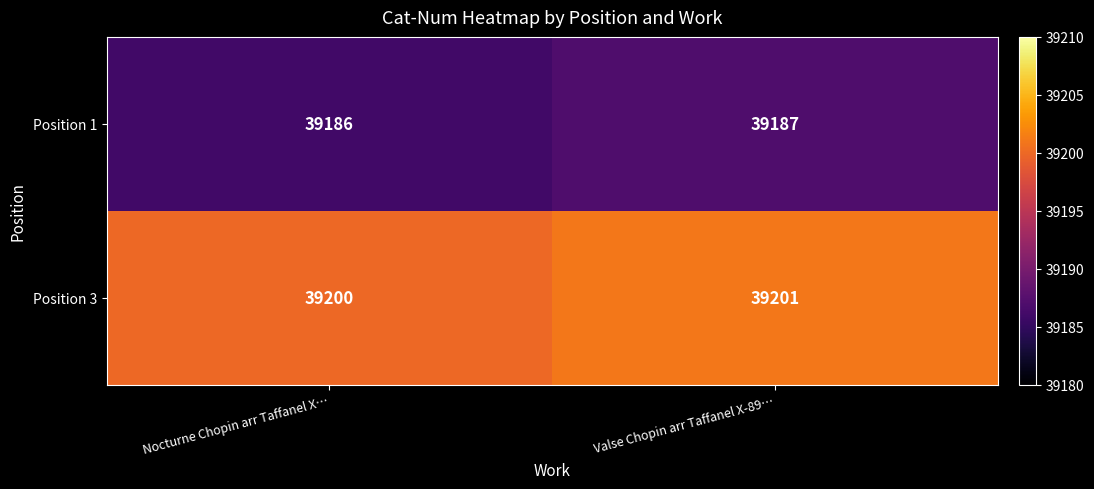

Reading left to right, transcribe all the data shown in this chart.

Position 1: 39186	39187
Position 3: 39200	39201